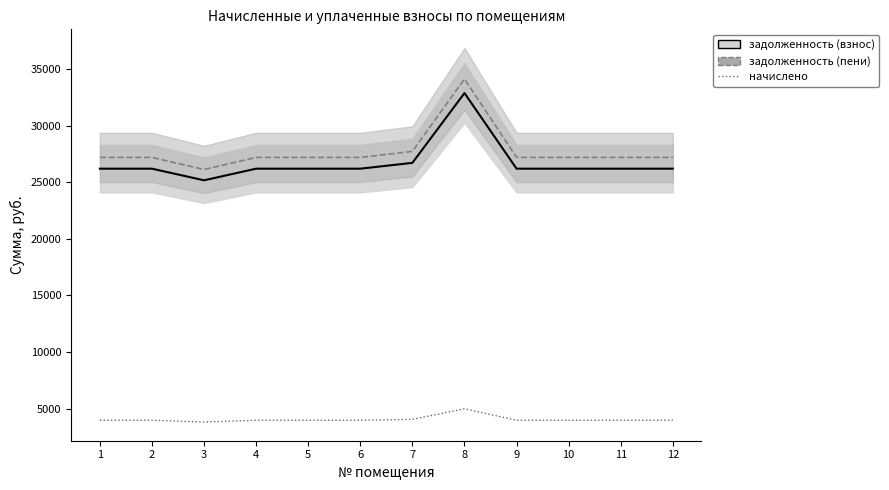

Where is the first local minimum?

3